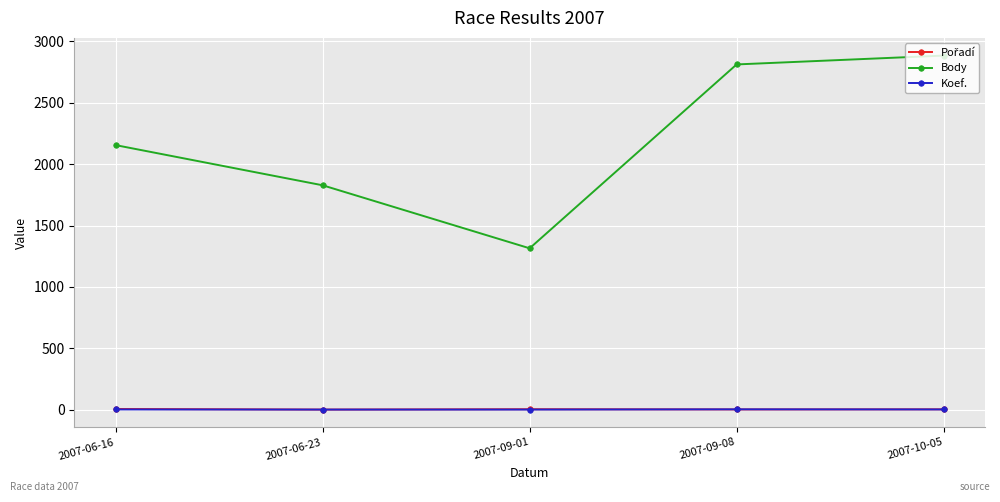

What is the value of the Koef. point at the 3rd from the left?

2